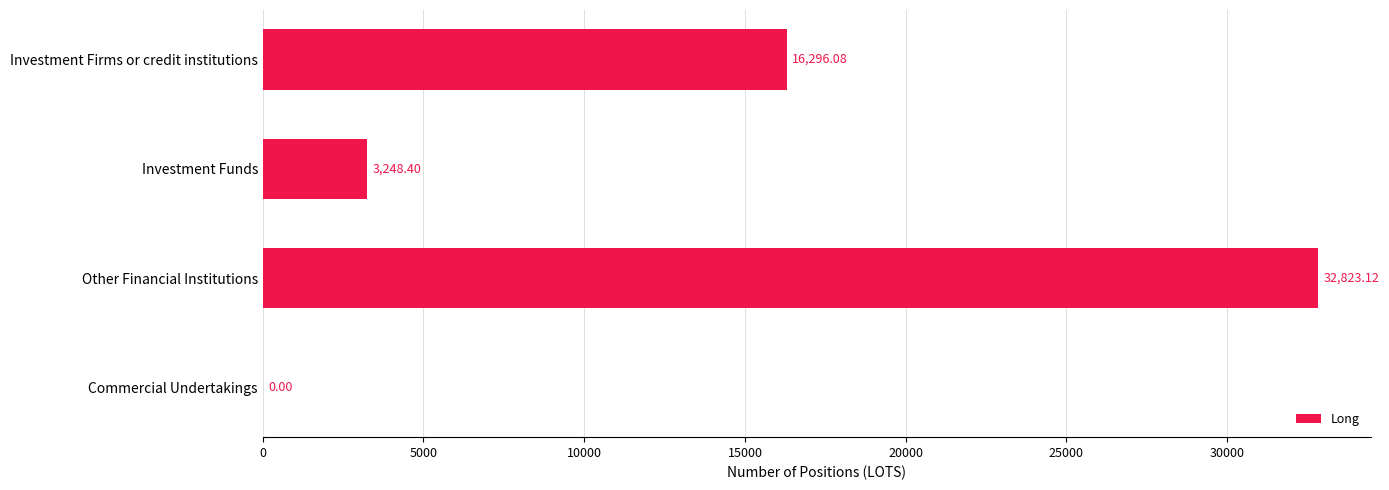

Where is the data nearest to the value 16411?

Investment Firms or credit institutions